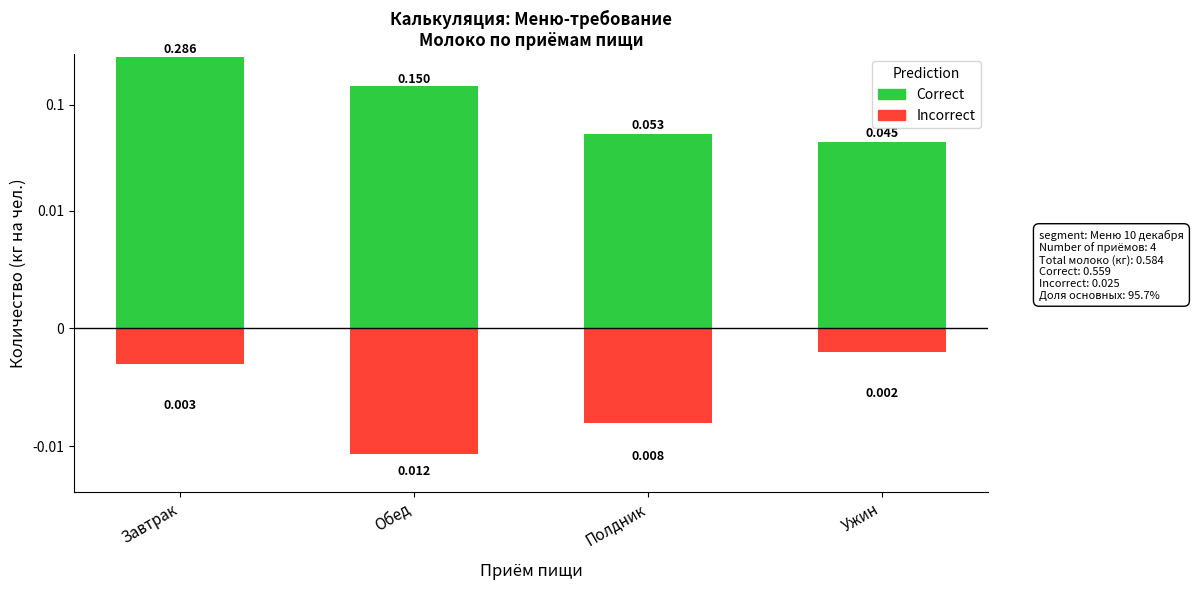

What is the value of the Correct bar at the 1st from the left?

0.3